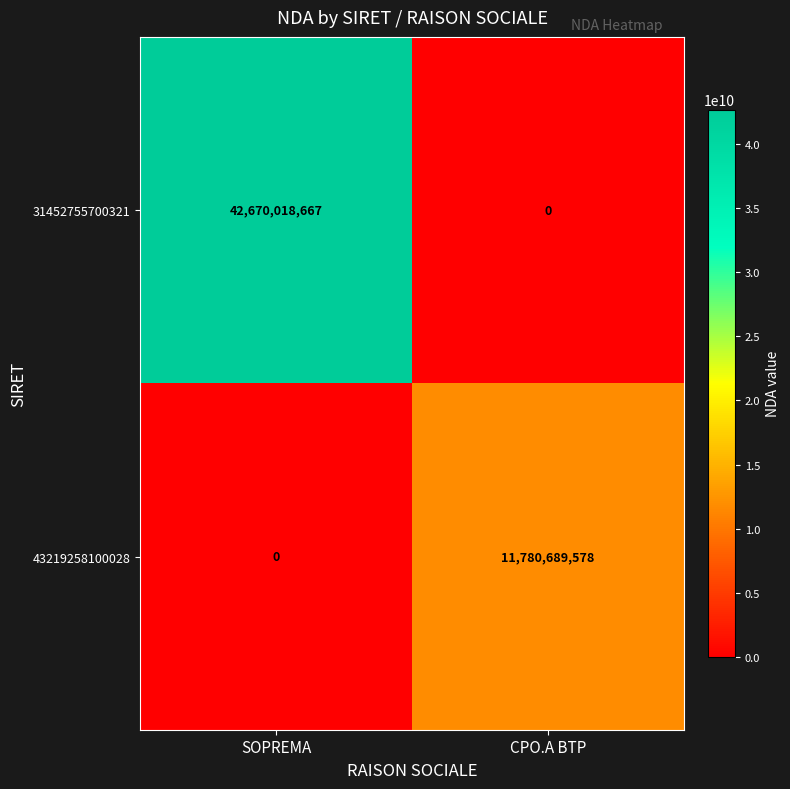

At which category is the sum across all series the highest?

SOPREMA